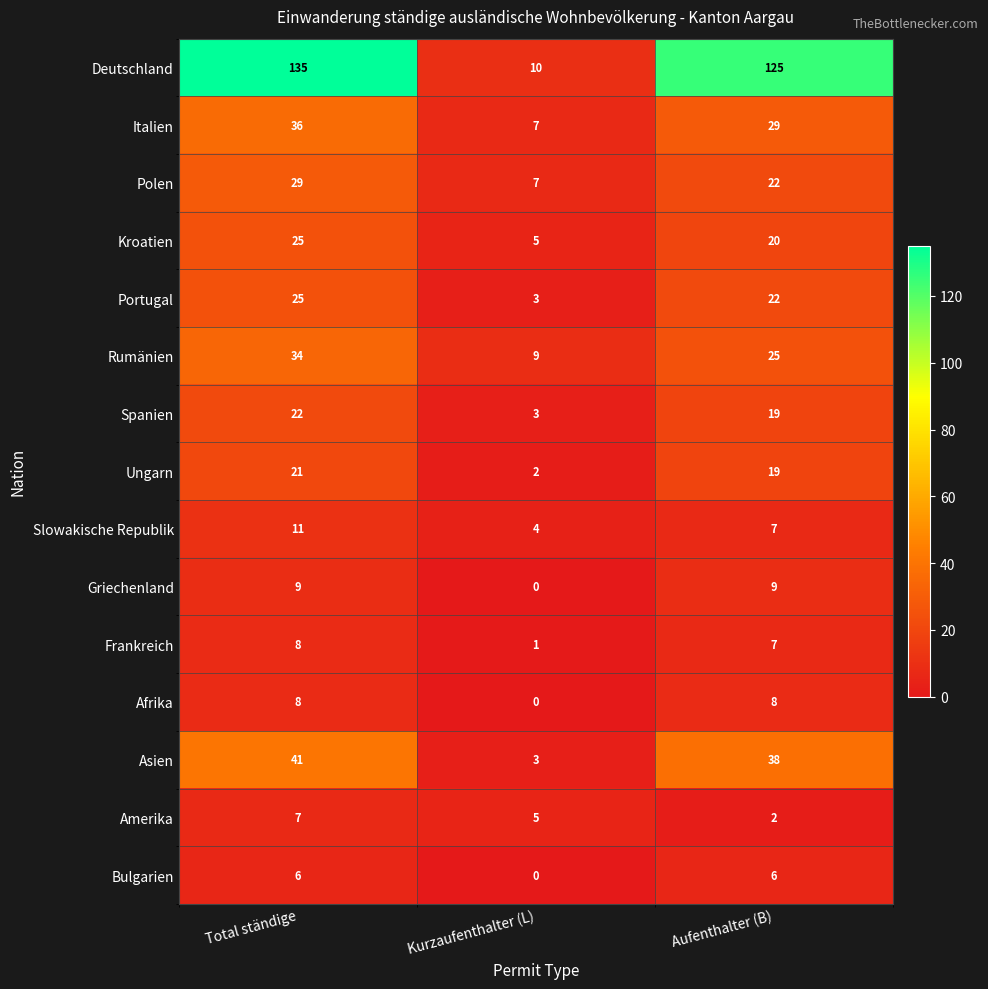

Which series has the largest total across all categories?

Deutschland